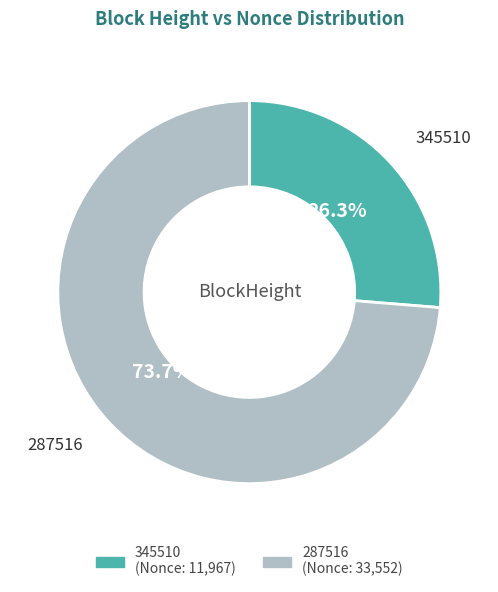

True or false: 287516 accounts for 60% of the total.

False